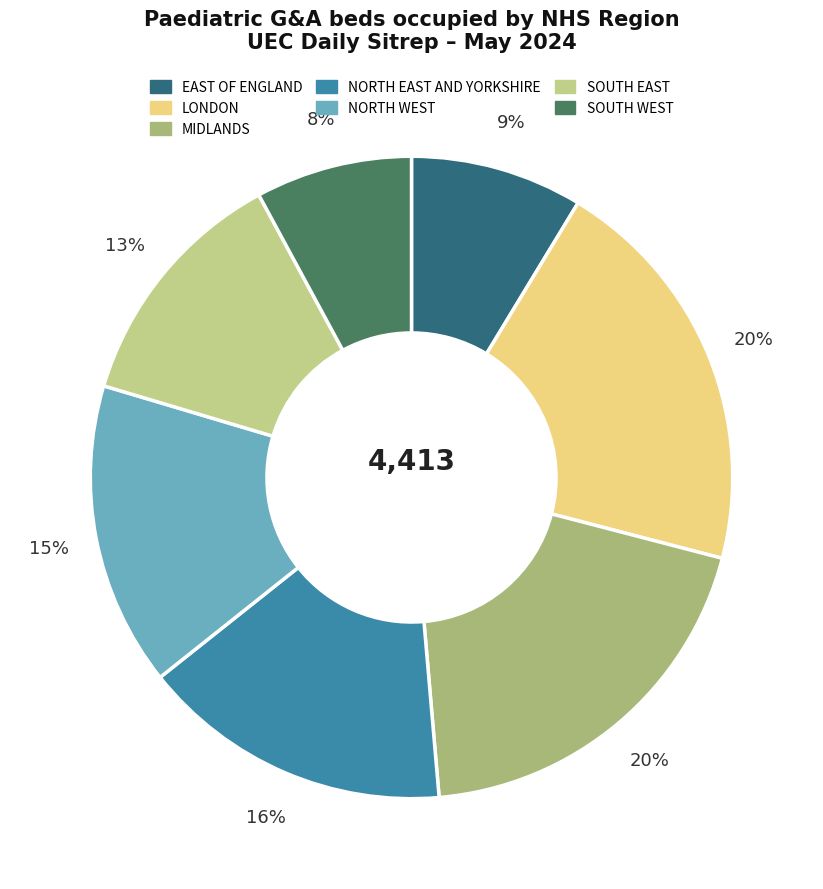

To the nearest percent, what percentage of the pie is SOUTH EAST?

13%